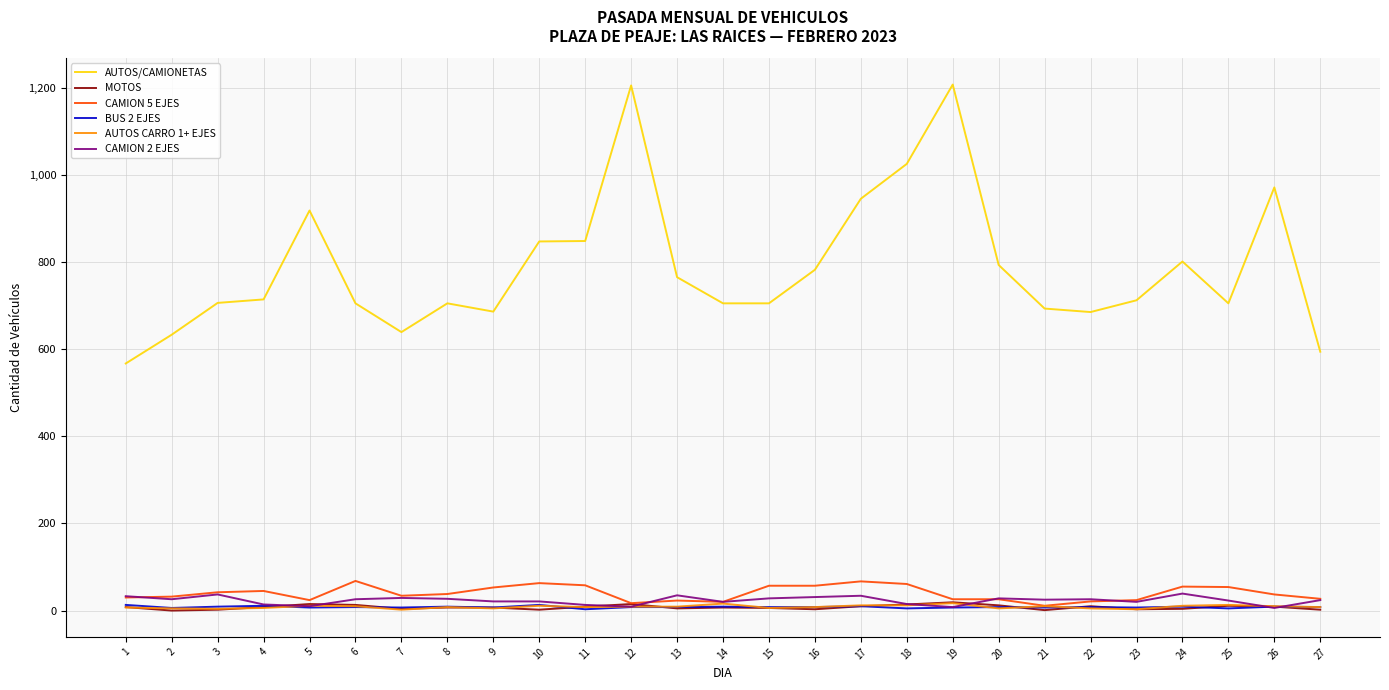

What is the spread (max minus min) of values at 24?

797